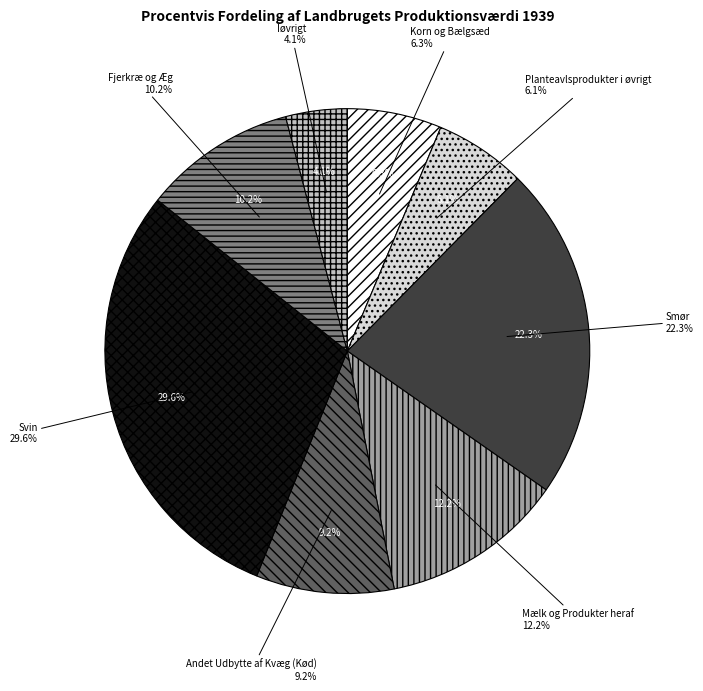

Does any single category account for the majority?

No